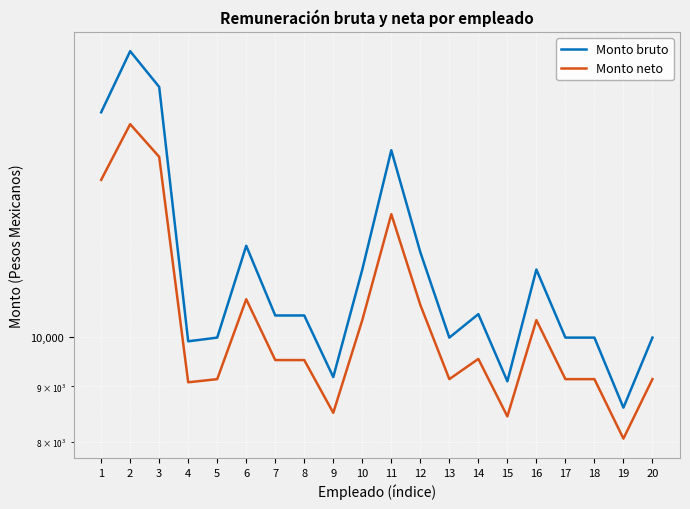

What is the value of the Monto bruto point at the 6th from the left?

12115.6